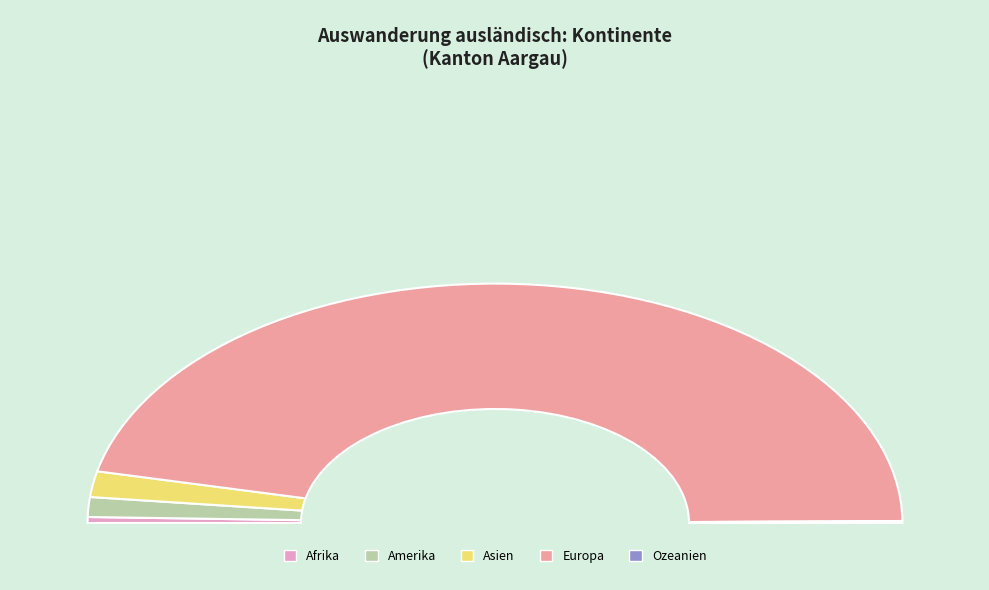

To the nearest percent, what is the difference between the largest and smallest slice percentages?

93%